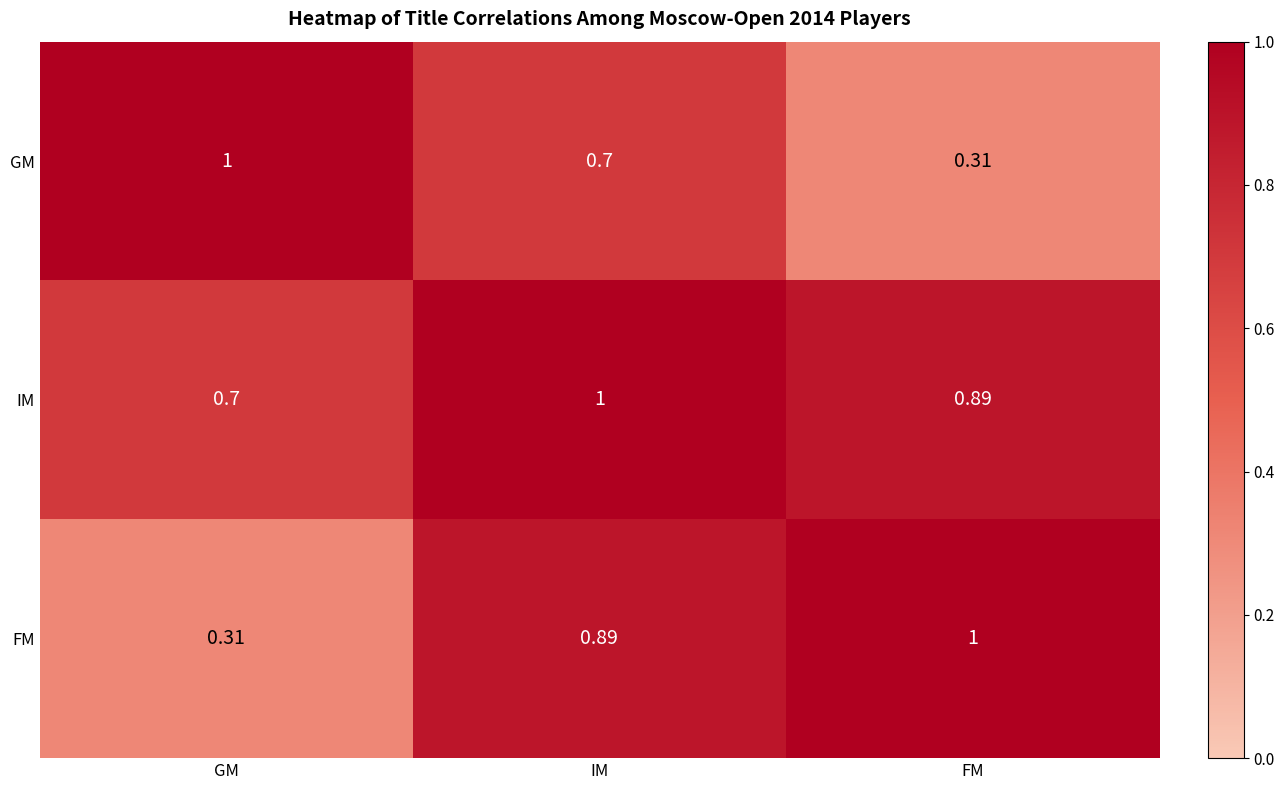

At which category is the sum across all series the highest?

IM